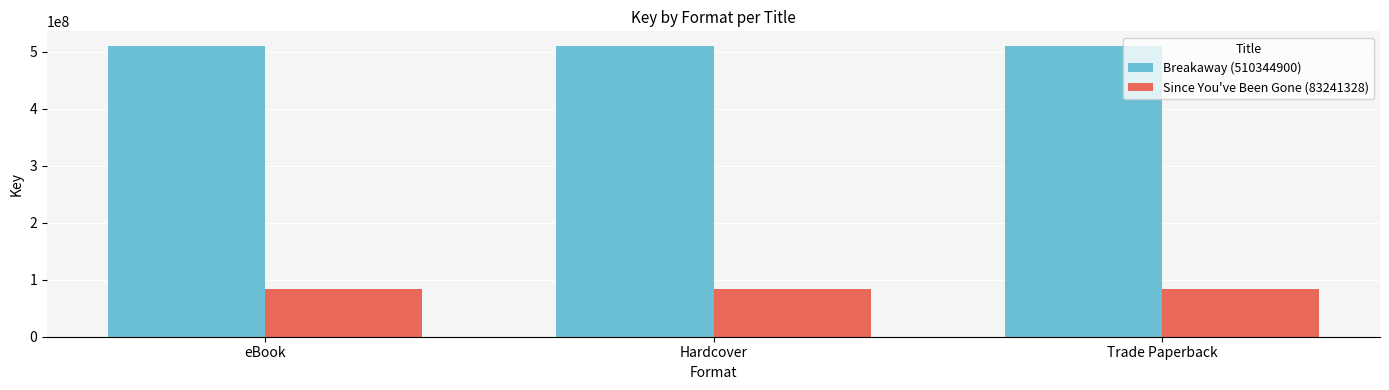

At how many categories does at least one series exceed 121961778?

3